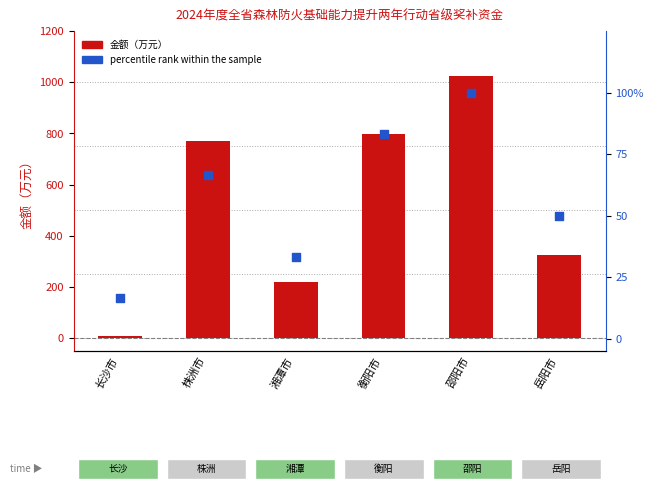

What is the total value across all series at 岳阳市?

376.3